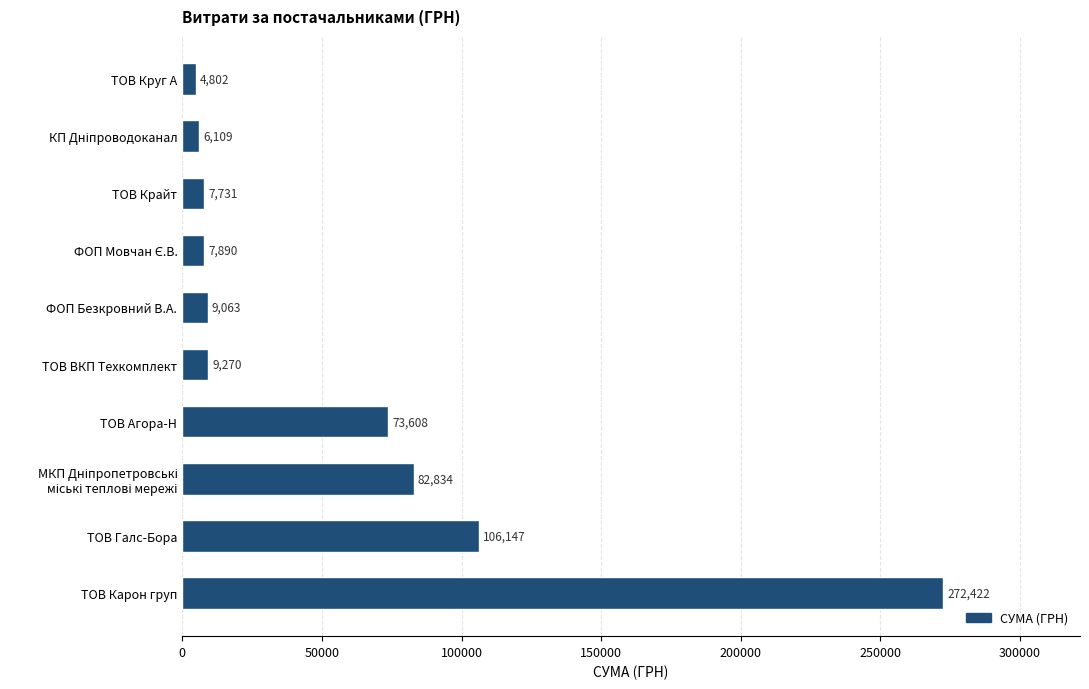

What is the greatest value displayed?

272422.2